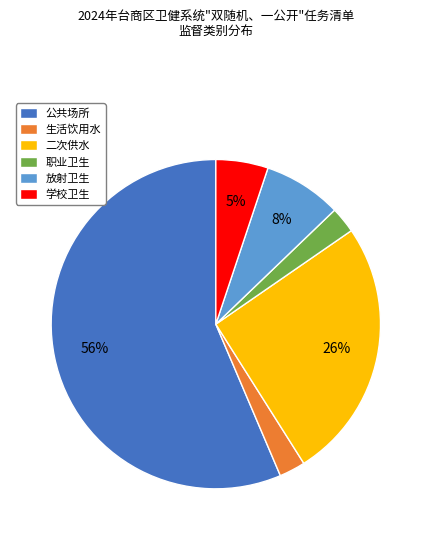

Which has a higher value, 公共场所 or 二次供水?

公共场所